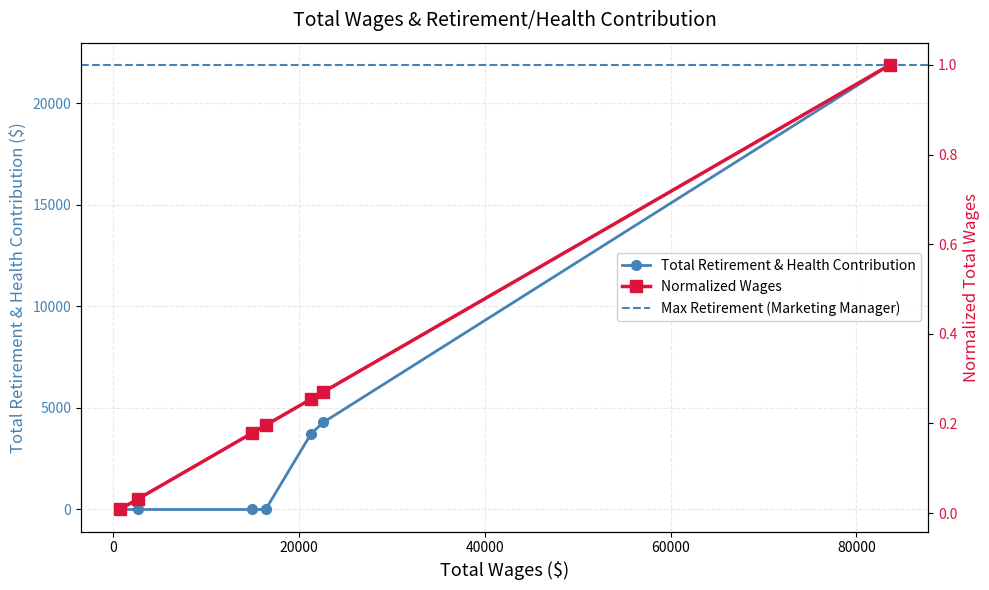

Which series has the largest range (max minus min)?

total_retirement